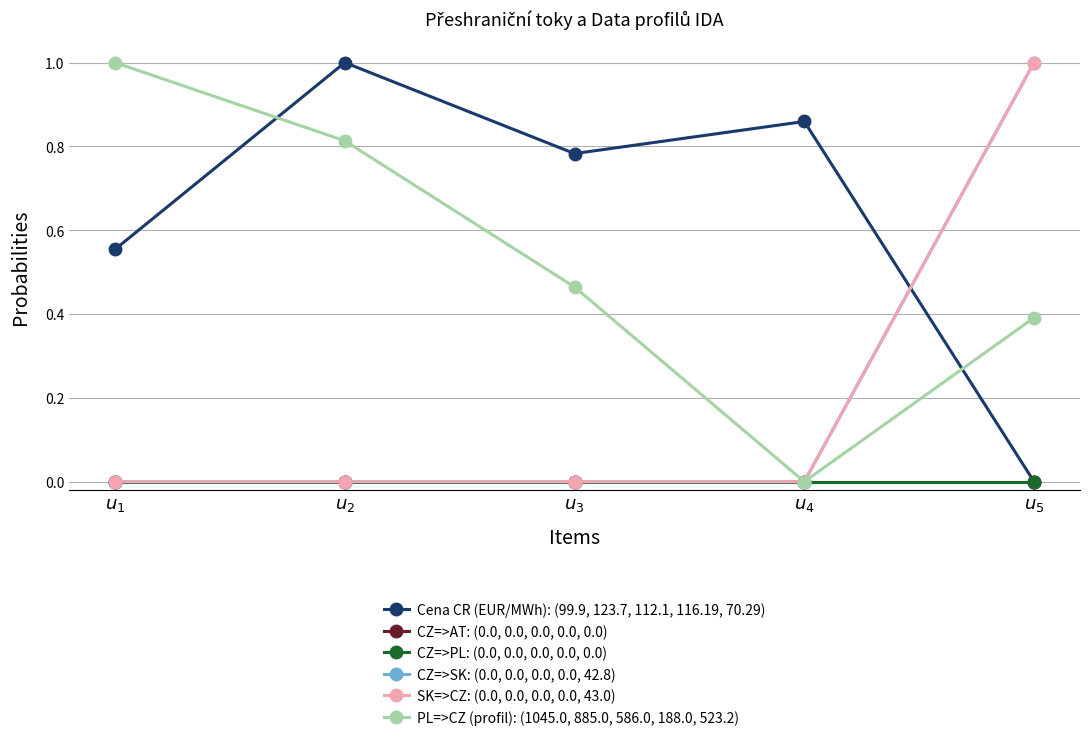

What is the greatest value displayed?

1.0